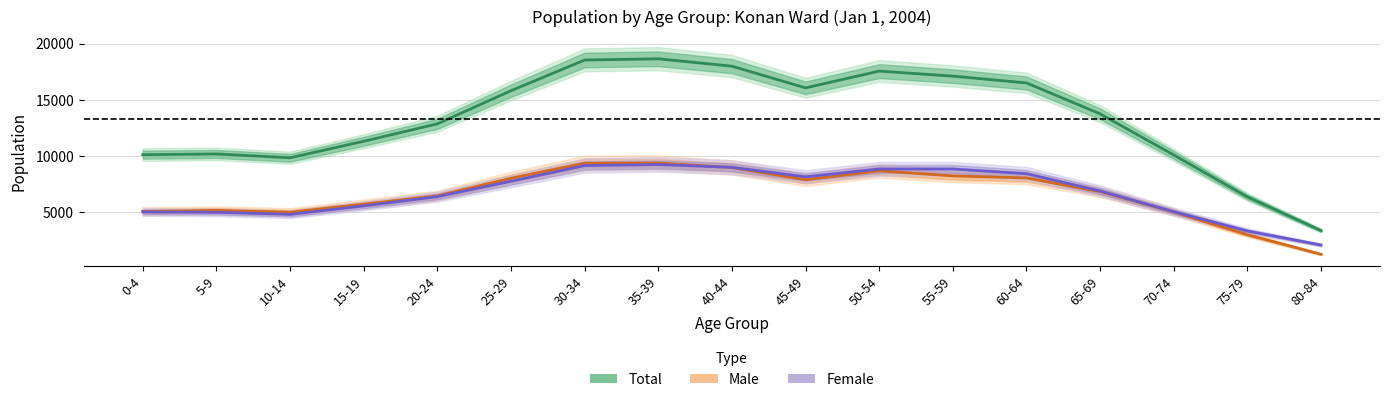

What is the label of the 15th point from the left?

70-74